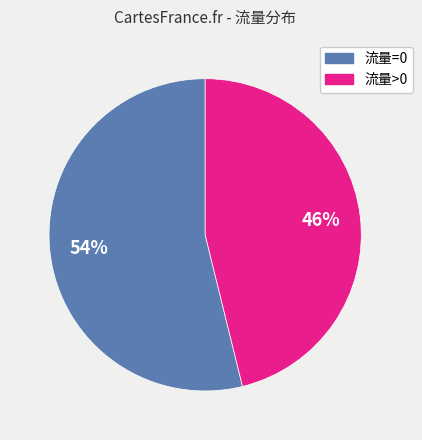

To the nearest percent, what is the difference between the largest and smallest slice percentages?

8%